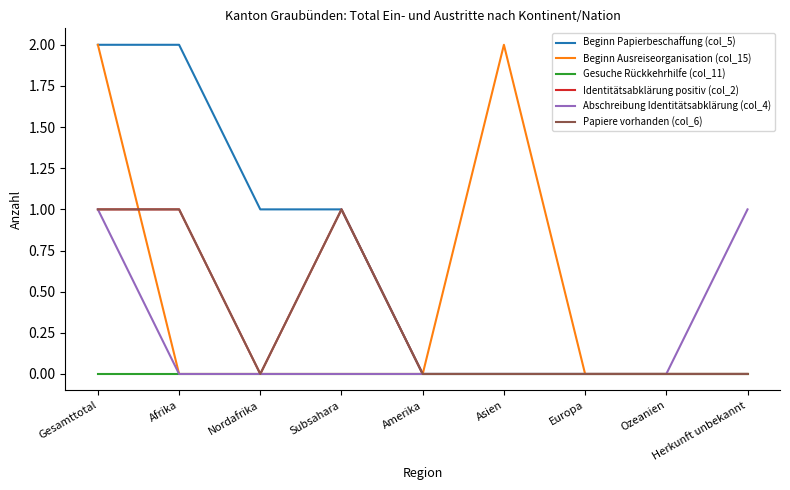

What is the total value across all series at Herkunft unbekannt?

1